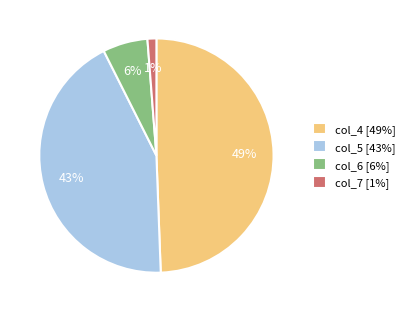

What percentage is the col_7 [1%] slice, to the nearest percent?

1%